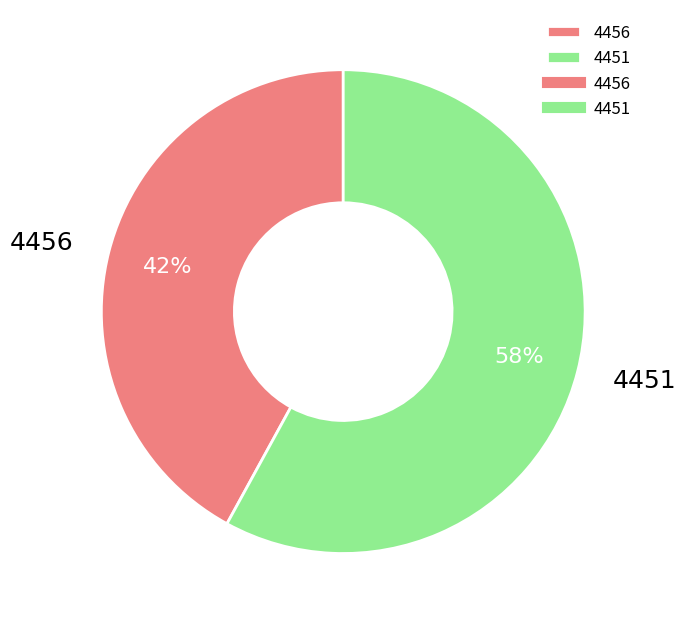

Is the sum of 4456 and 4451 greater than half?

Yes